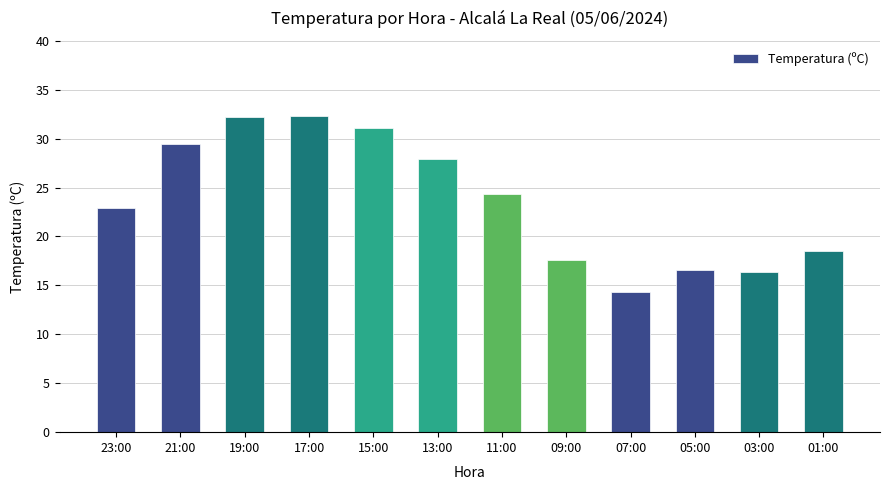

How many data points are less than 24?

6